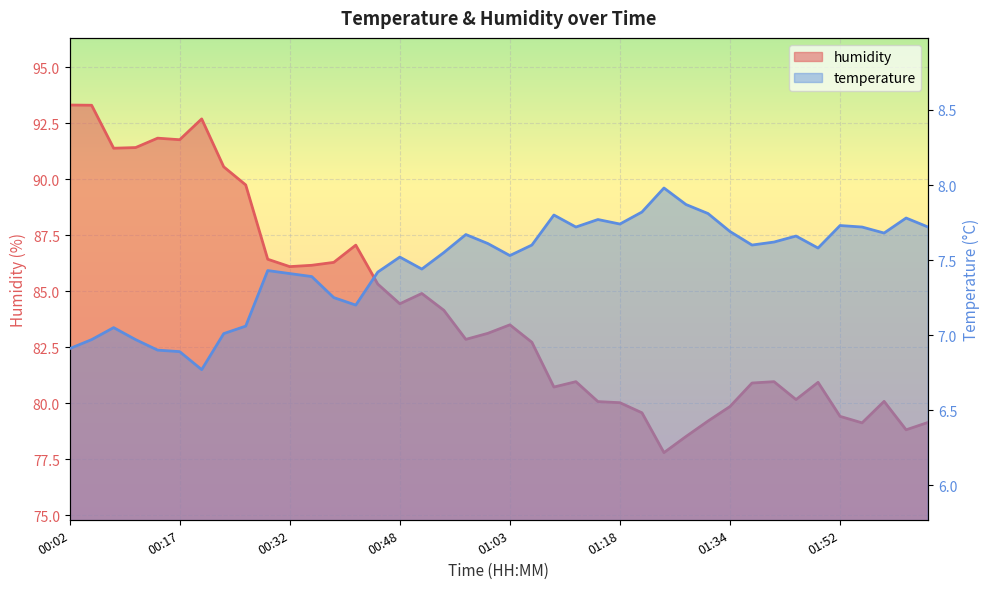

What is the label of the 35th point from the left?

01:49